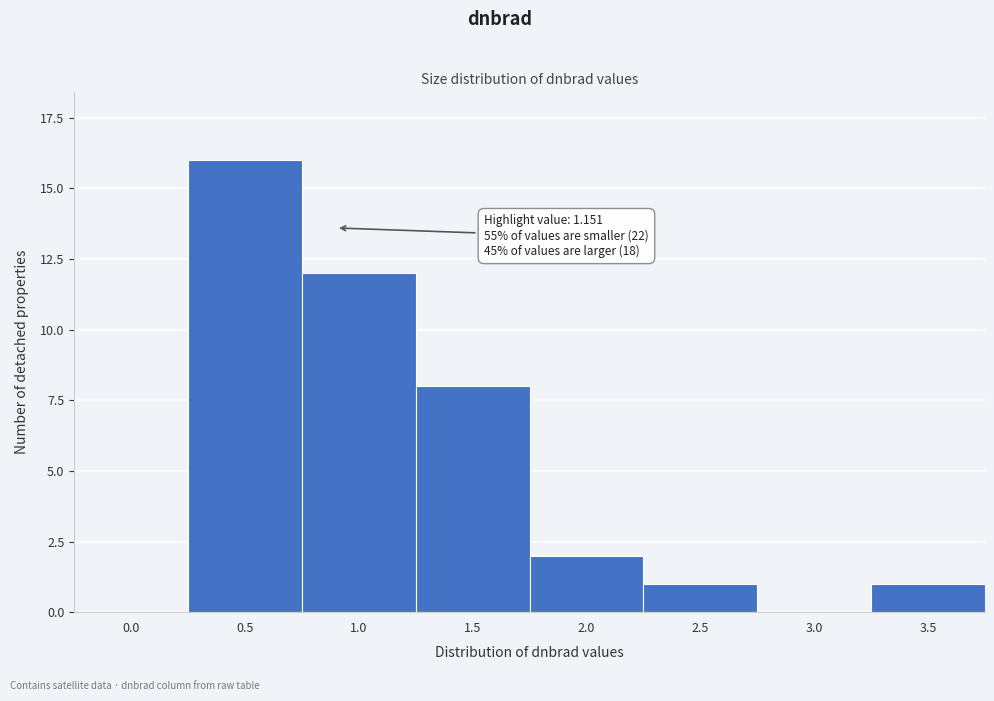

Reading left to right, what are all the values shown in this chart?

0.0=0	0.5=16	1.0=12	1.5=8	2.0=2	2.5=1	3.0=0	3.5=1